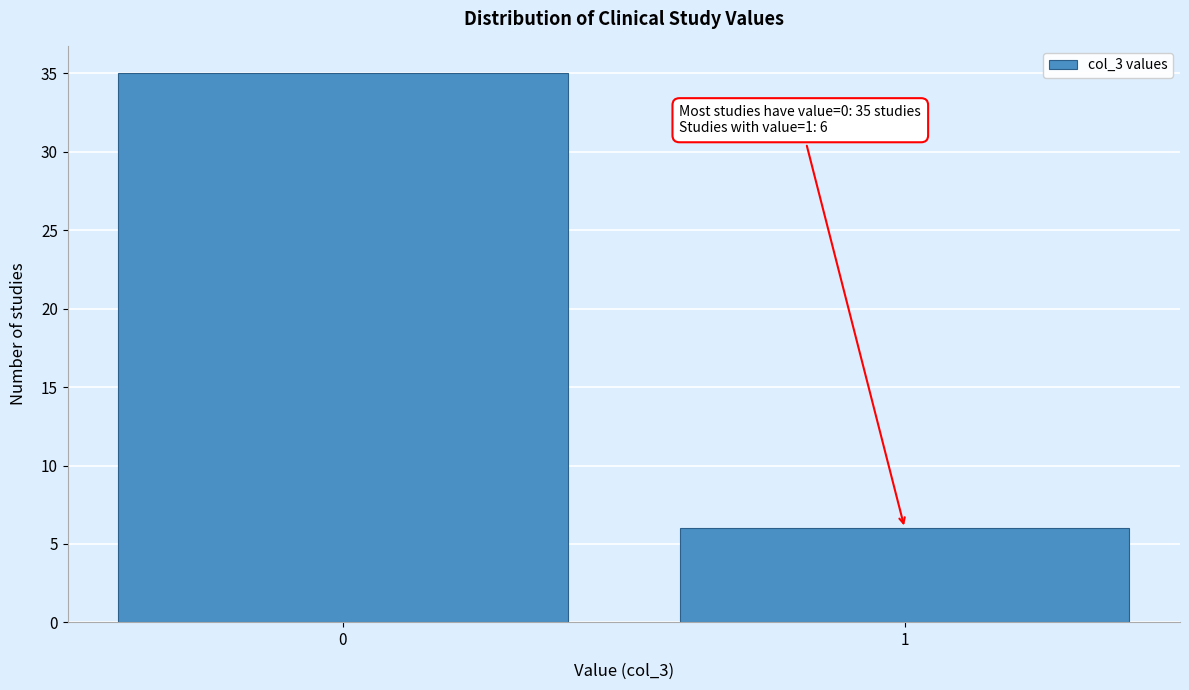

Reading right to left, transcribe all the data shown in this chart.

1=6	0=35